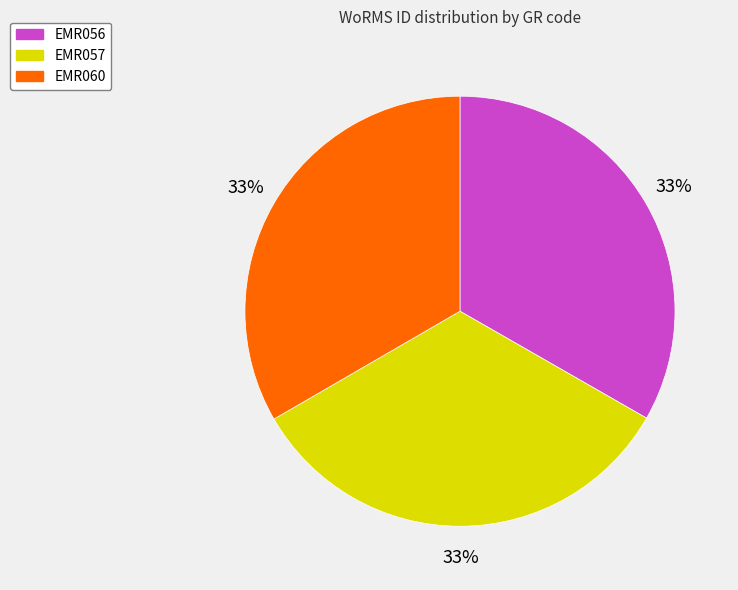

To the nearest percent, what is the combined percentage of EMR057 and EMR060?

67%